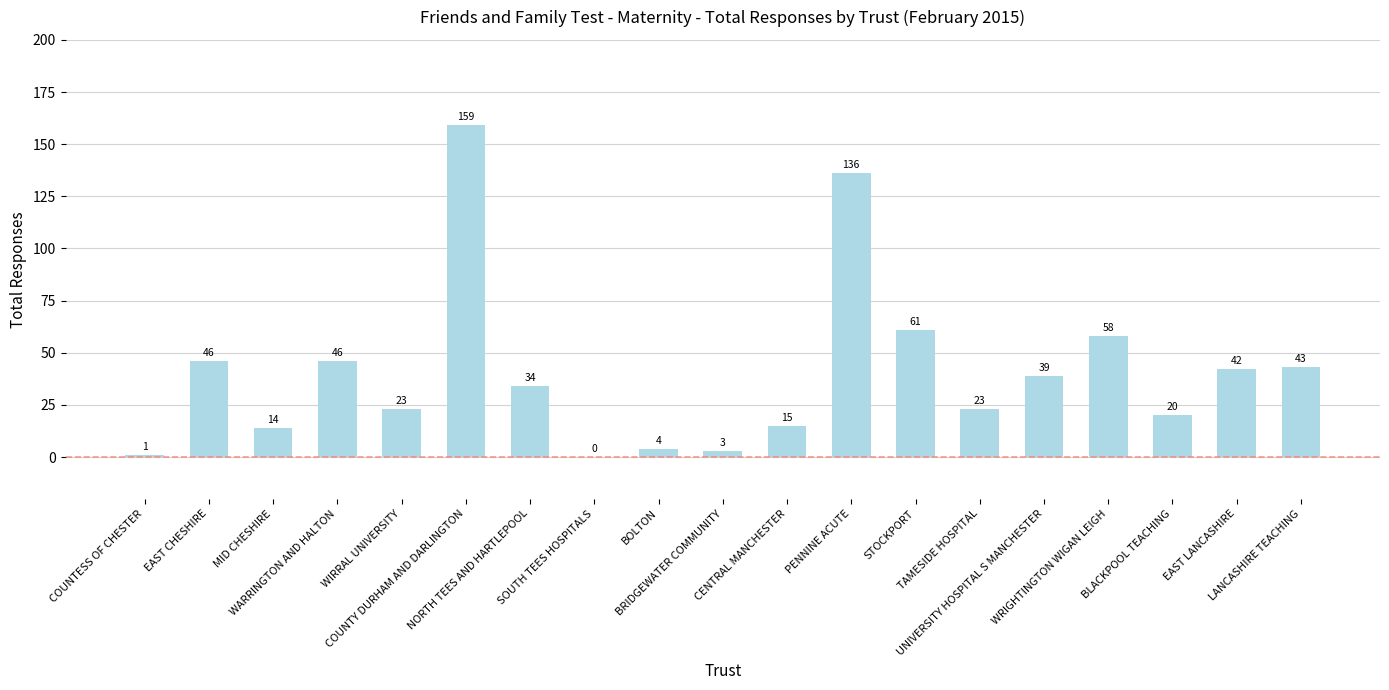

What is the maximum value shown in the chart?

159